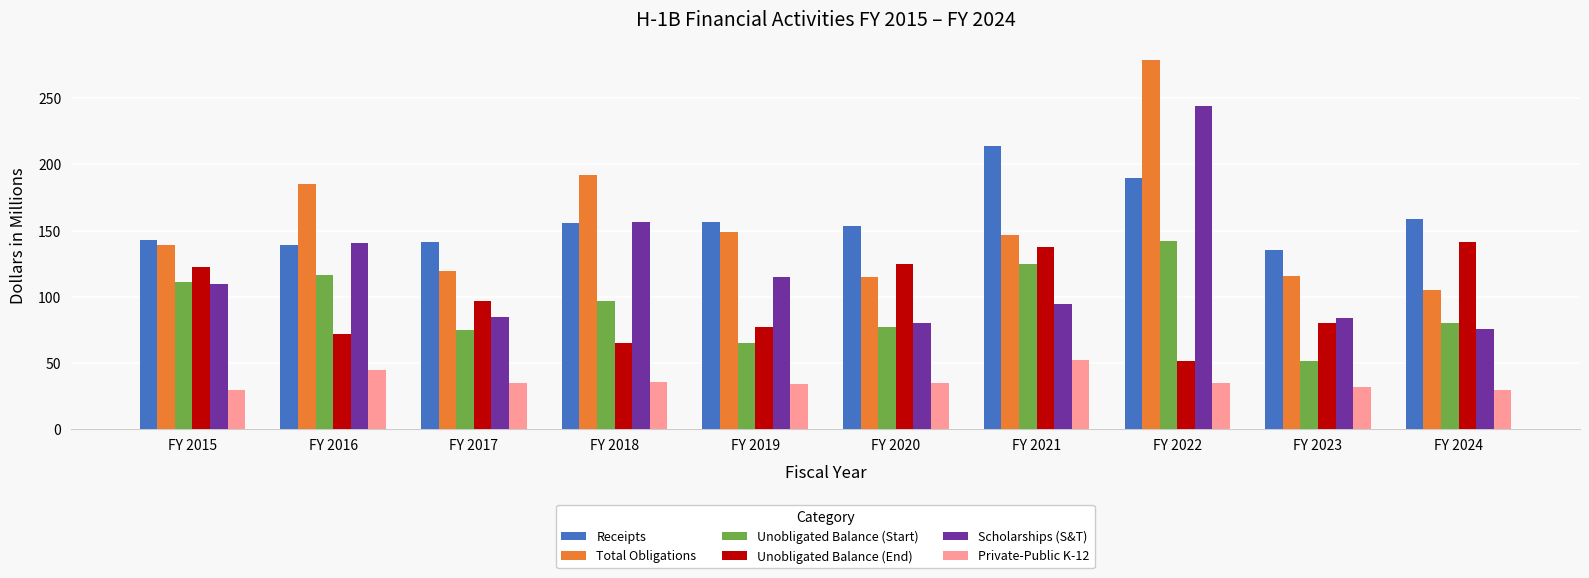

What is the greatest value displayed?

278.5